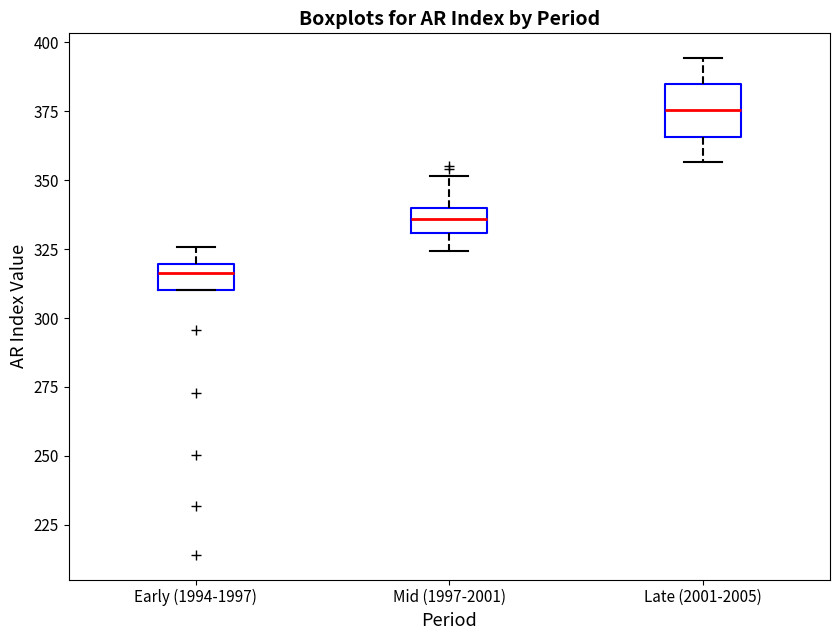

Where does the median line of the box for Late (2001-2005) sit on the y-axis? The values are not printed on the chart, so give them approximately, as read against the axis.

375